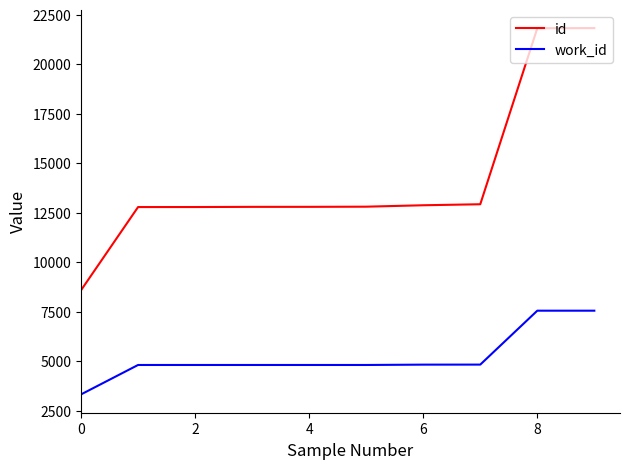

Which series has the largest total across all categories?

id